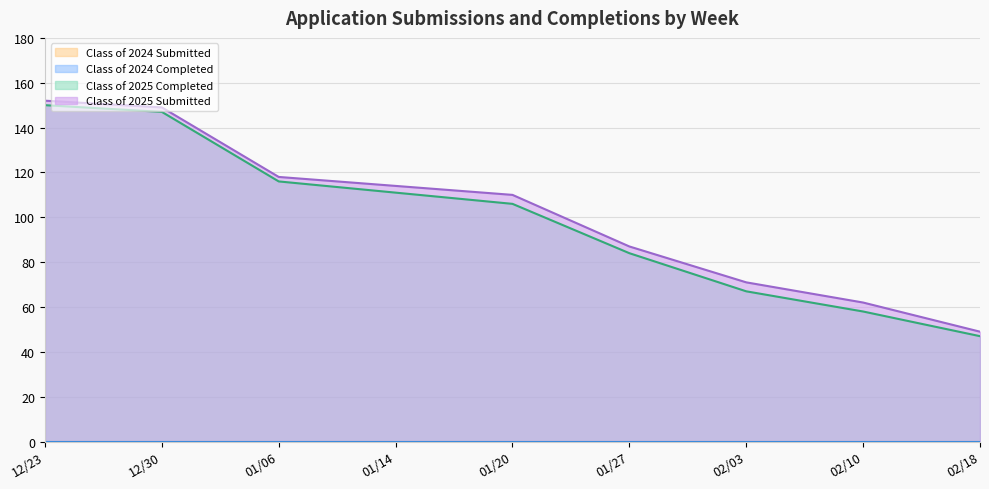

At how many categories does at least one series exceed 151?

1